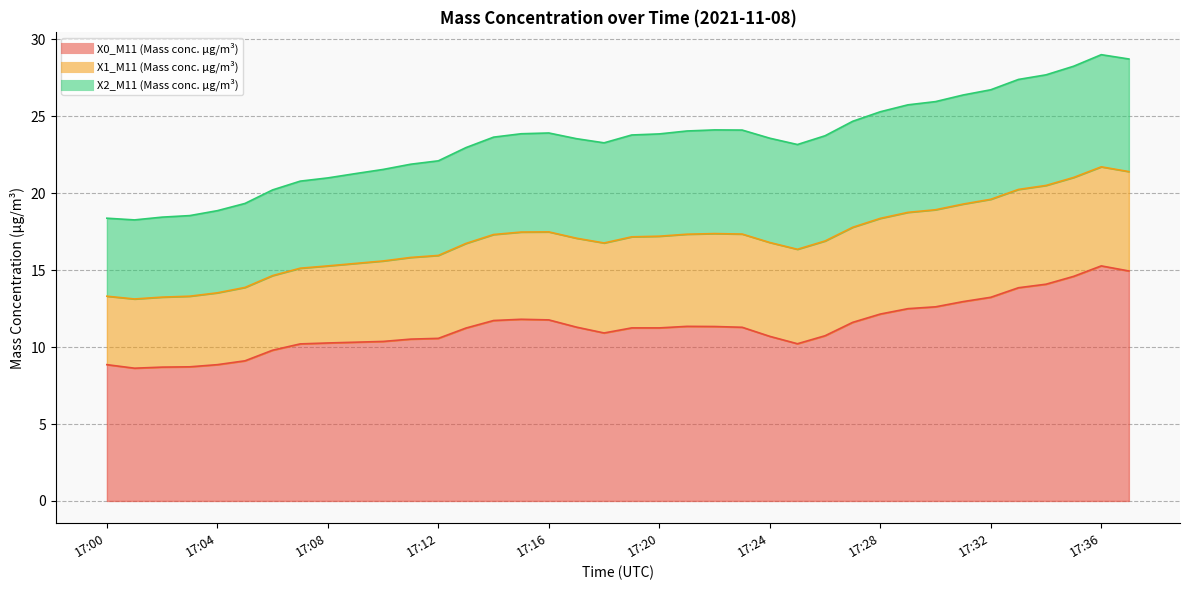

True or false: X0_M11 (Mass conc. μg/m³) has a value of 10.6 at 17:12.

True